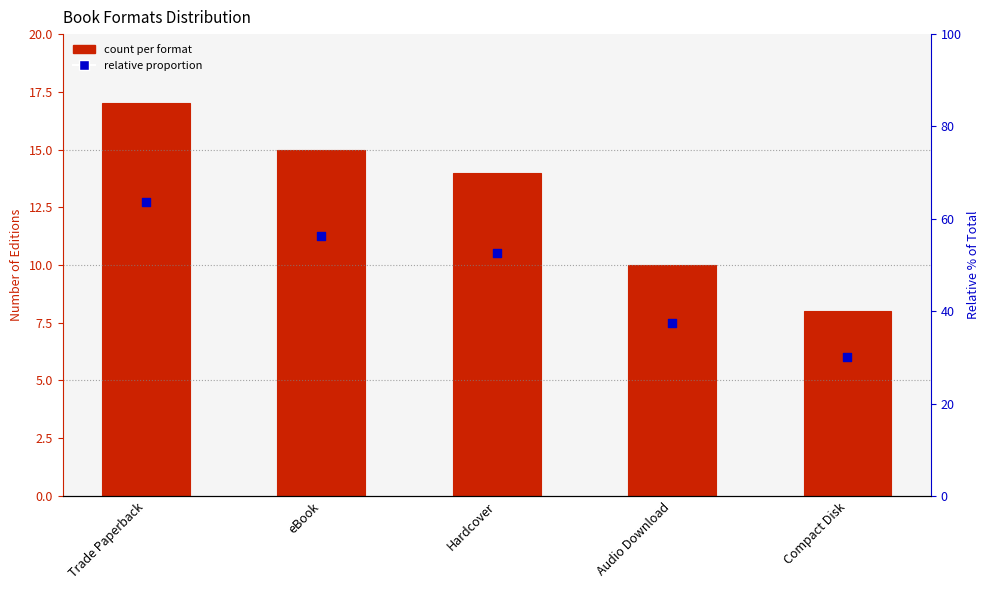

Which series has the widest spread of Y values?

count per format